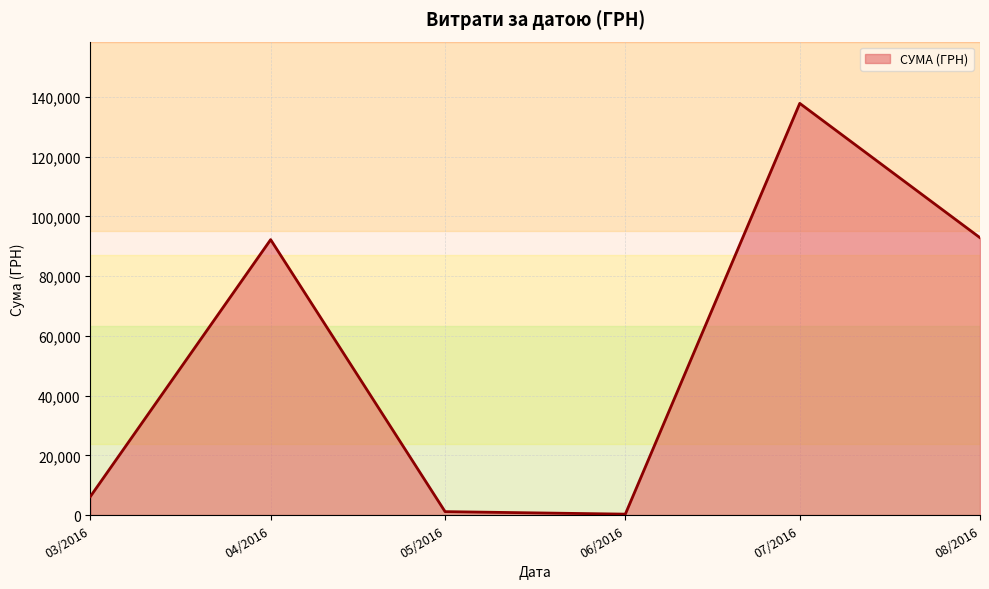

Reading left to right, what are all the values shown in this chart?

03/2016=6218.4	04/2016=92212.2	05/2016=1134.2	06/2016=300.0	07/2016=137843.0	08/2016=92856.7